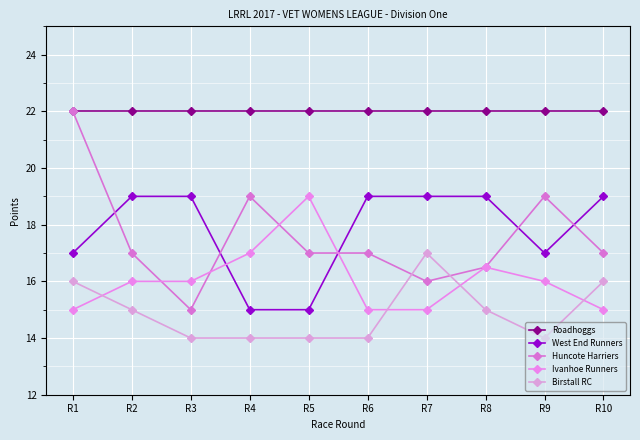

Reading left to right, transcribe all the data shown in this chart.

Roadhoggs: R1=22.0	R2=22.0	R3=22.0	R4=22.0	R5=22.0	R6=22.0	R7=22.0	R8=22.0	R9=22.0	R10=22.0
West End Runners: R1=17.0	R2=19.0	R3=19.0	R4=15.0	R5=15.0	R6=19.0	R7=19.0	R8=19.0	R9=17.0	R10=19.0
Huncote Harriers: R1=22.0	R2=17.0	R3=15.0	R4=19.0	R5=17.0	R6=17.0	R7=16.0	R8=16.5	R9=19.0	R10=17.0
Ivanhoe Runners: R1=15.0	R2=16.0	R3=16.0	R4=17.0	R5=19.0	R6=15.0	R7=15.0	R8=16.5	R9=16.0	R10=15.0
Birstall RC: R1=16.0	R2=15.0	R3=14.0	R4=14.0	R5=14.0	R6=14.0	R7=17.0	R8=15.0	R9=14.0	R10=16.0